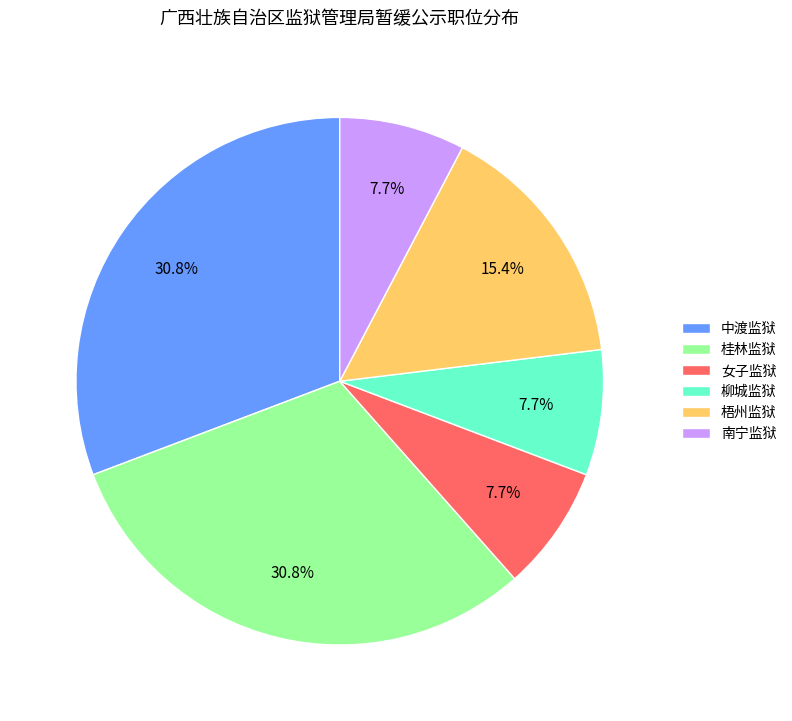

Combined, what portion of the pie is 女子监狱 and 柳城监狱?

15.4%